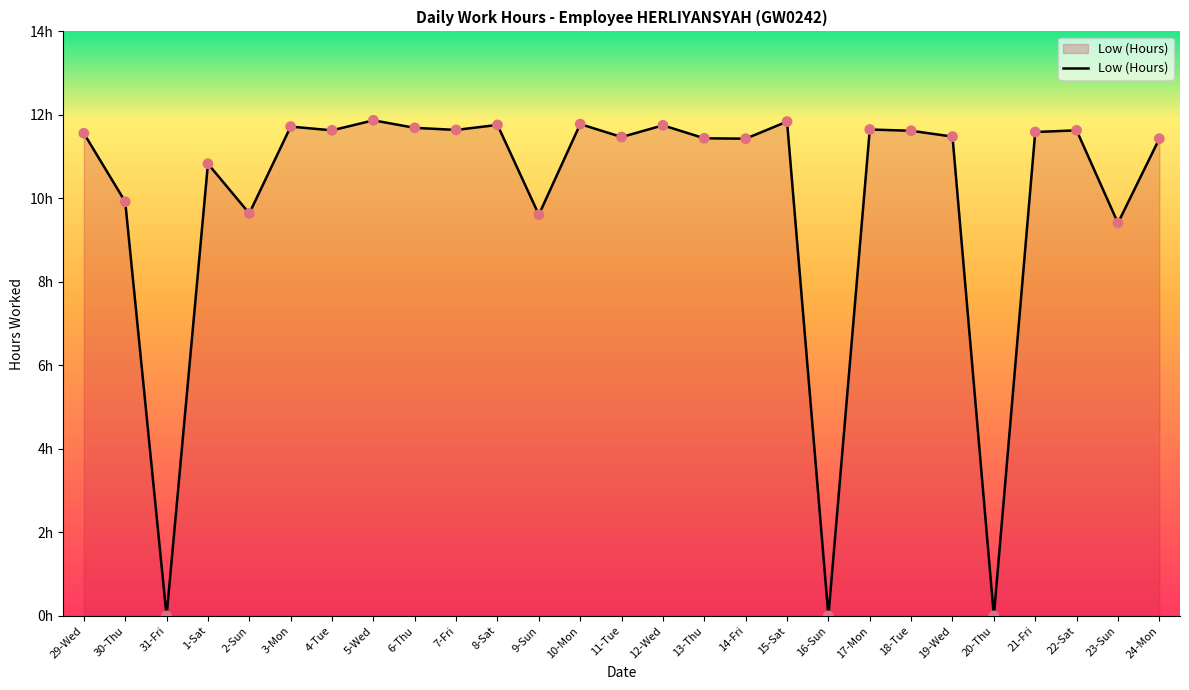

Which has a higher value, 2-Sun or 16-Sun?

2-Sun